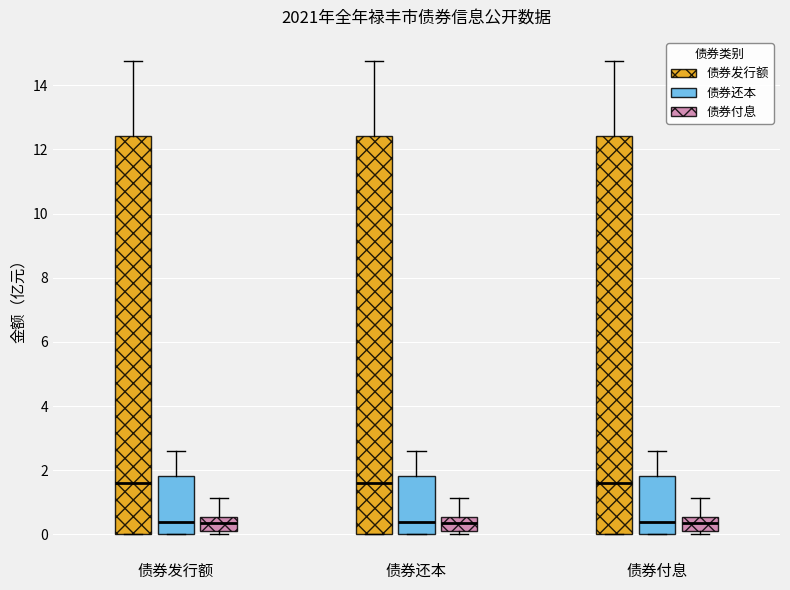

Where does the upper whisker of the box for 债券发行额 (债券发行额) end on the y-axis? The values are not printed on the chart, so give them approximately, as read against the axis.

14.8